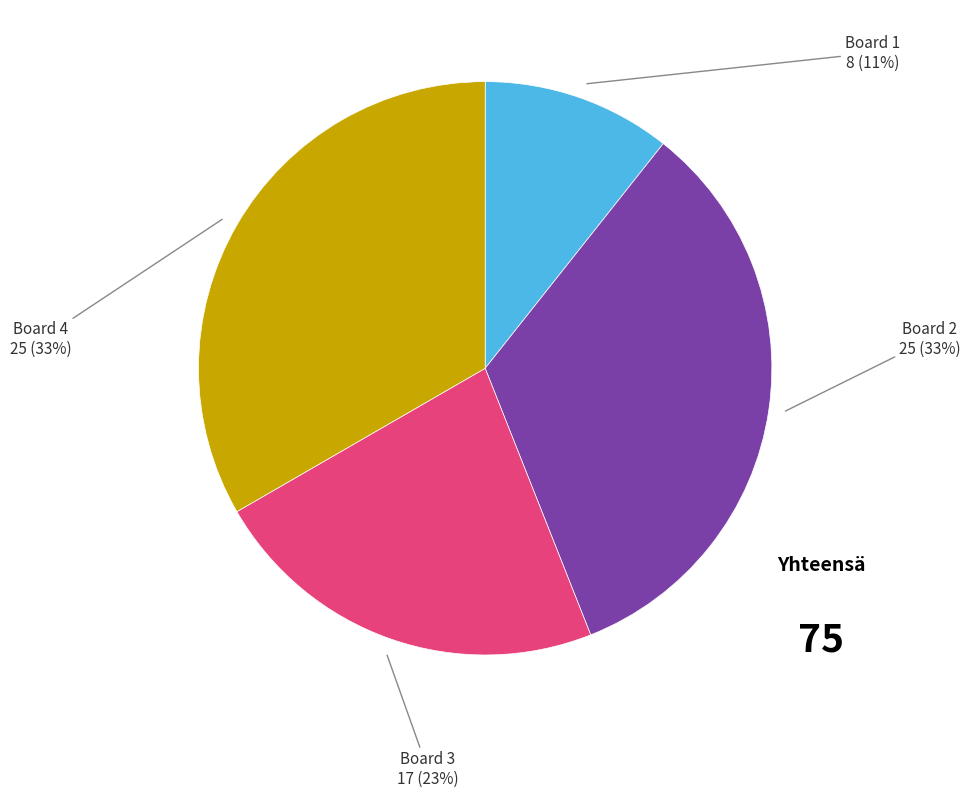

To the nearest percent, what percentage of the pie is Board 4?

33%